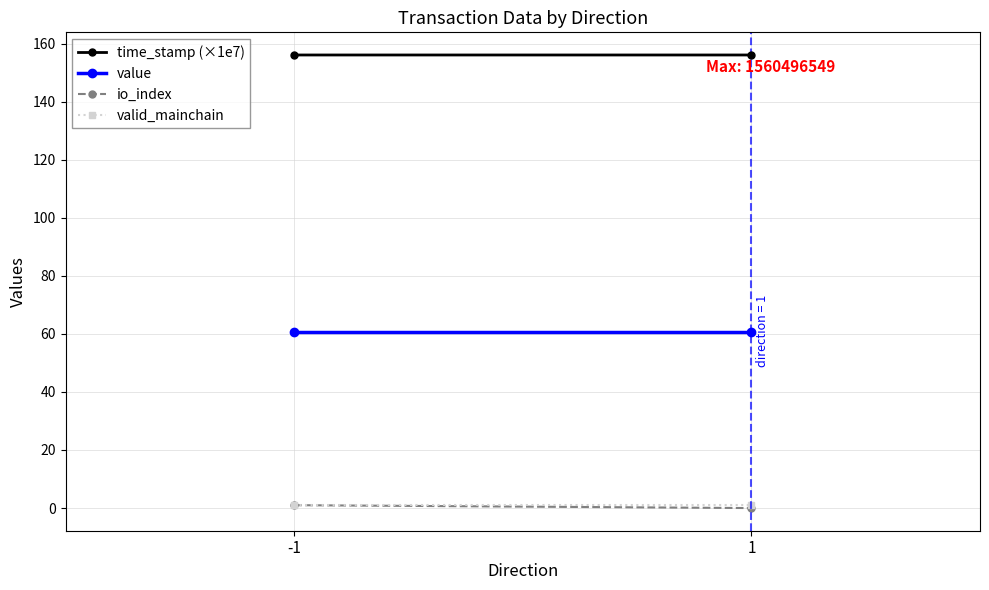

What is the total value across all series at -1?

218.5